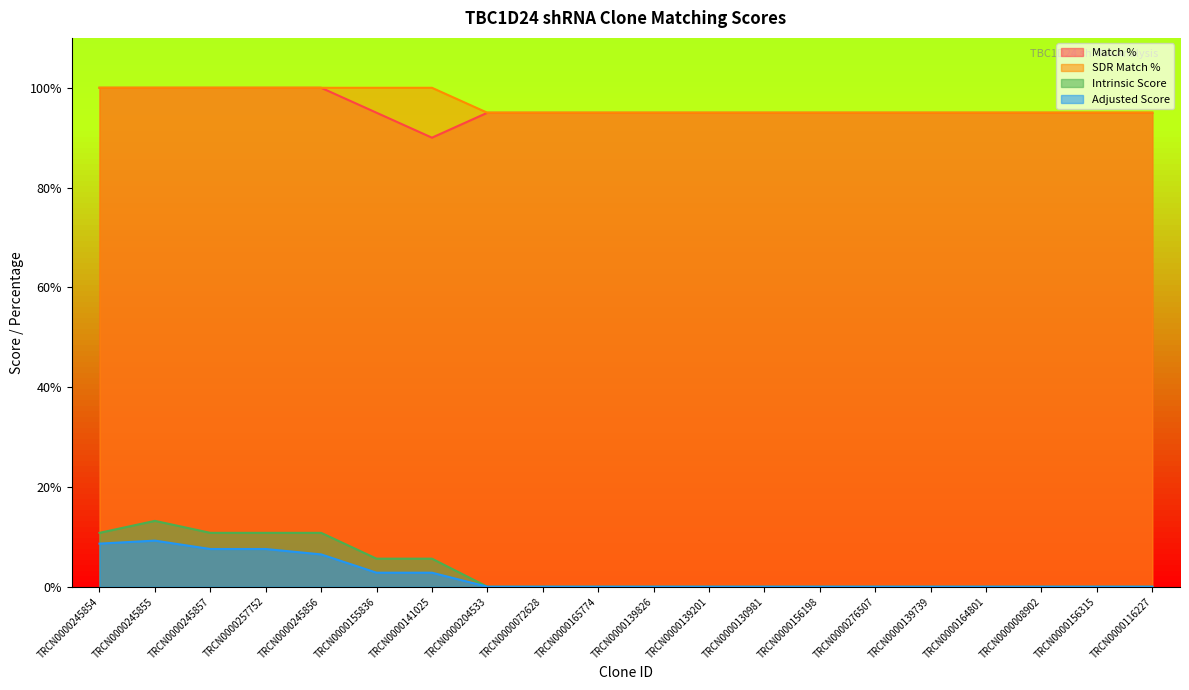

At which label does Adjusted Score reach its minimum?

TRCN0000204533